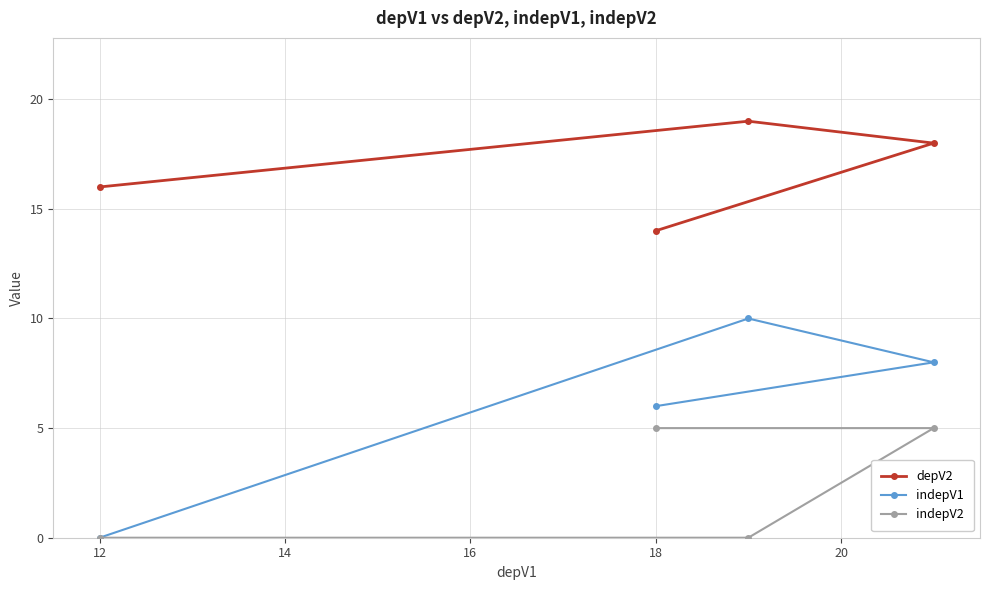

Which series has the largest total across all categories?

depV2